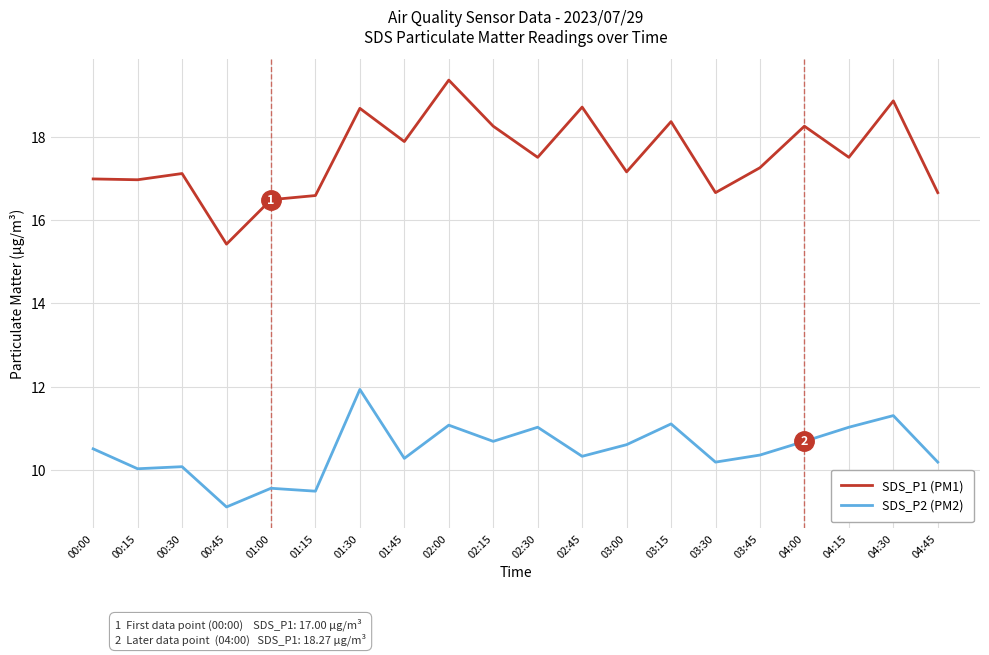

In SDS_P1 (PM1), how many points are lower than both neighbors (excluding endpoints)?

7